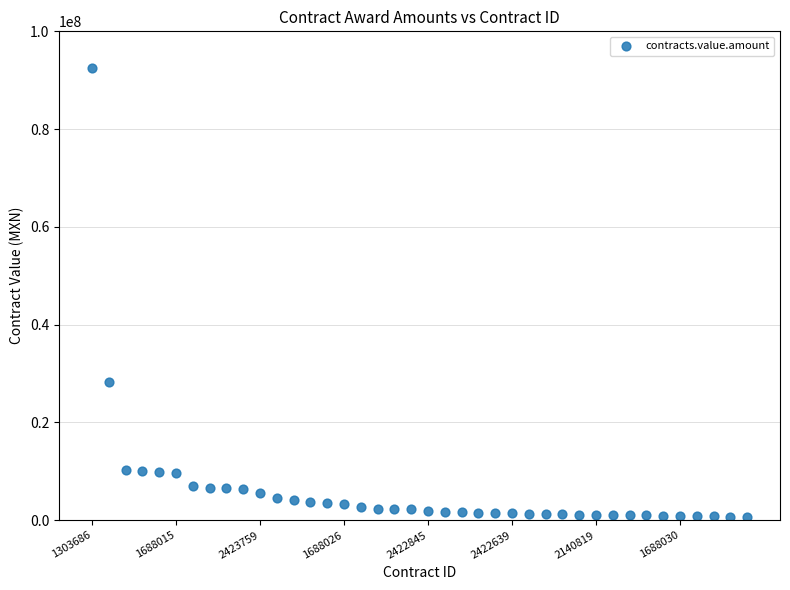

What is the range of Y values (max minus min)?

91700000.0